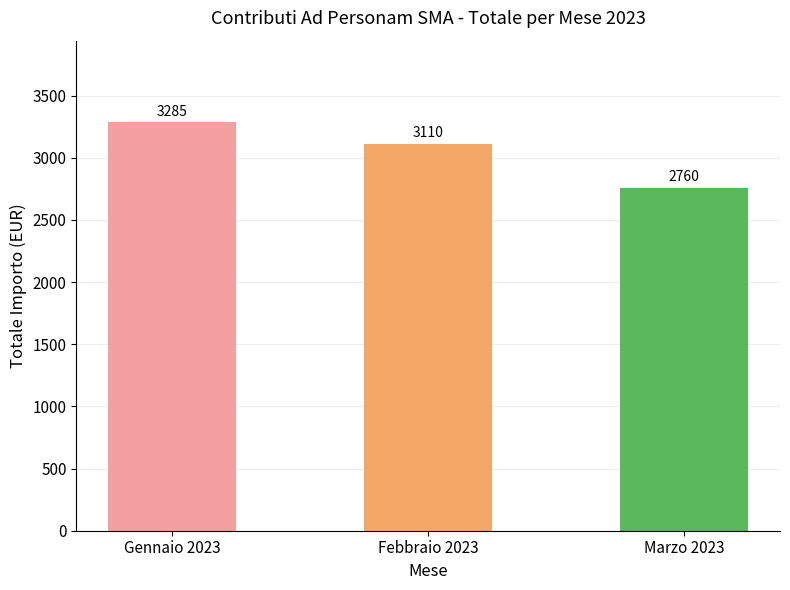

How many bars are there in total?

3